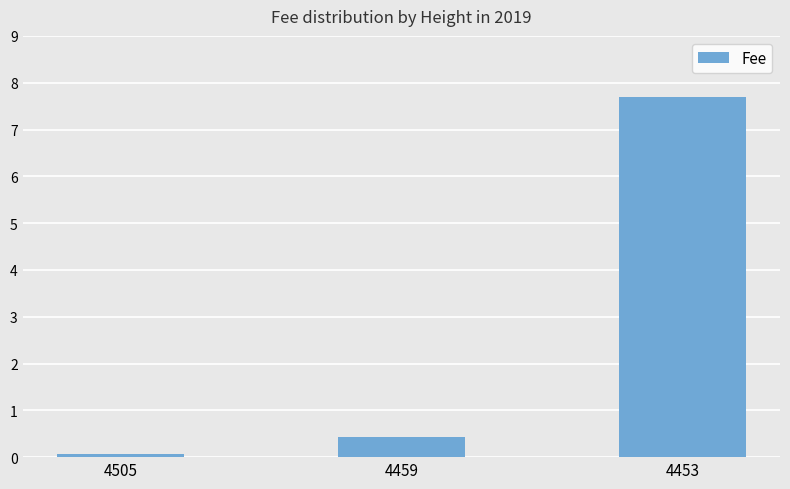

Where is the data nearest to the value 3?

4459